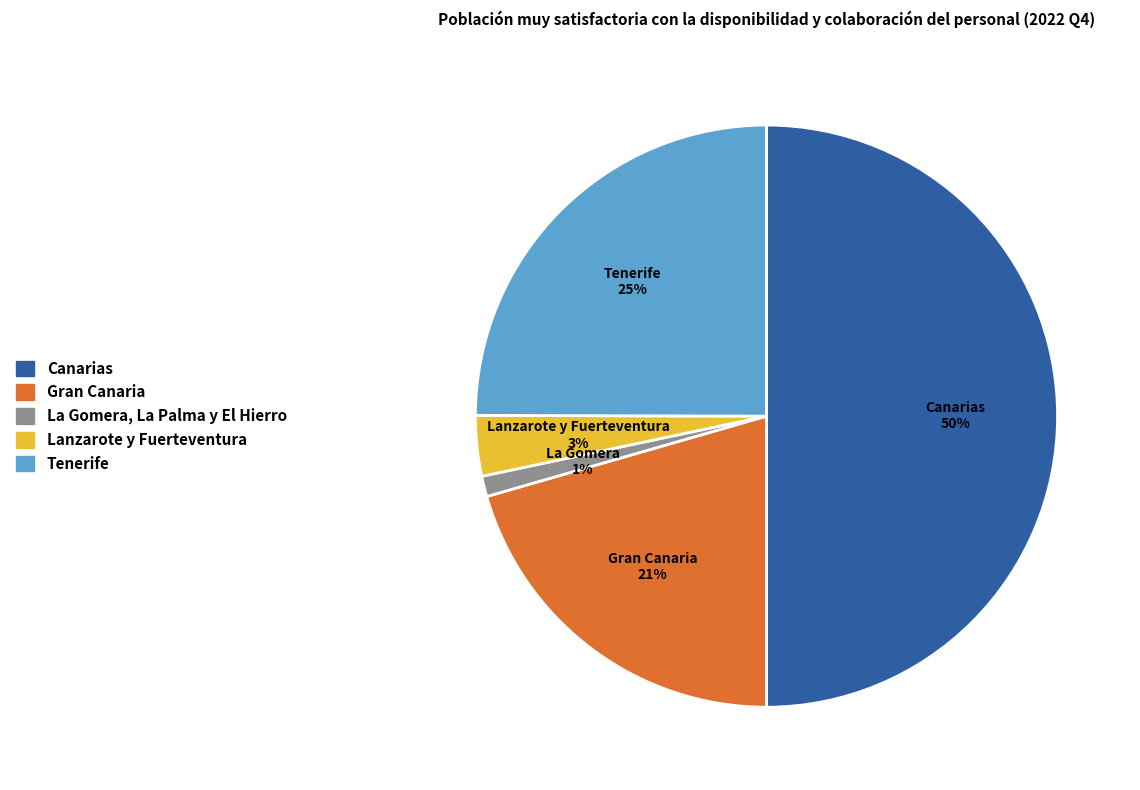

To the nearest percent, what is the average slice percentage?

20%